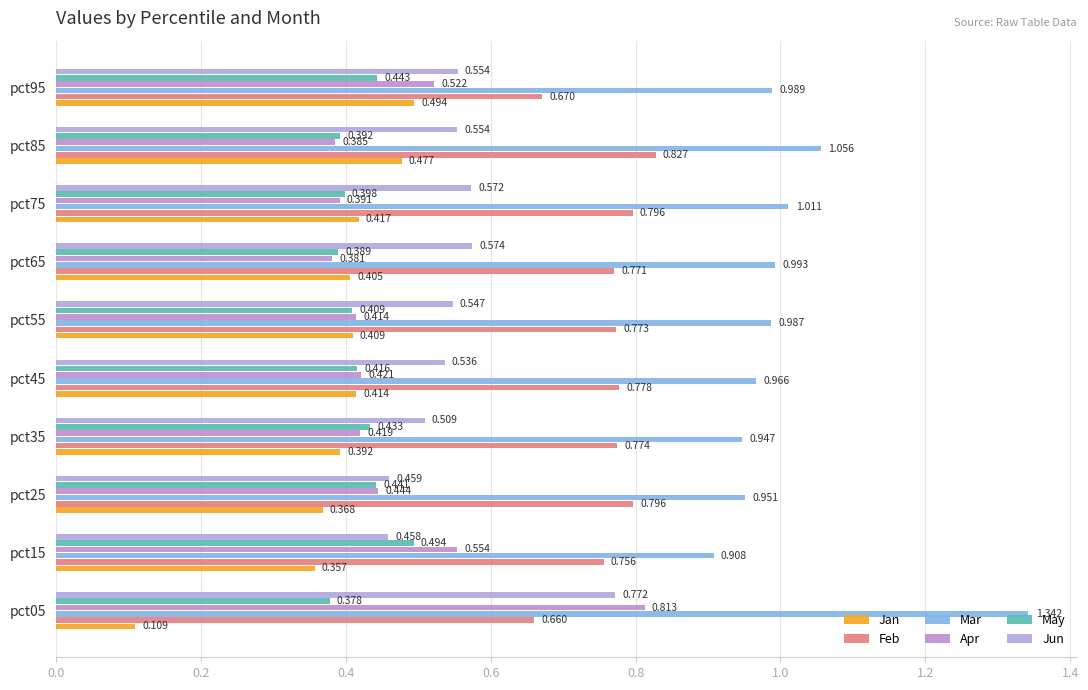

How many categories are shown in the chart?

10